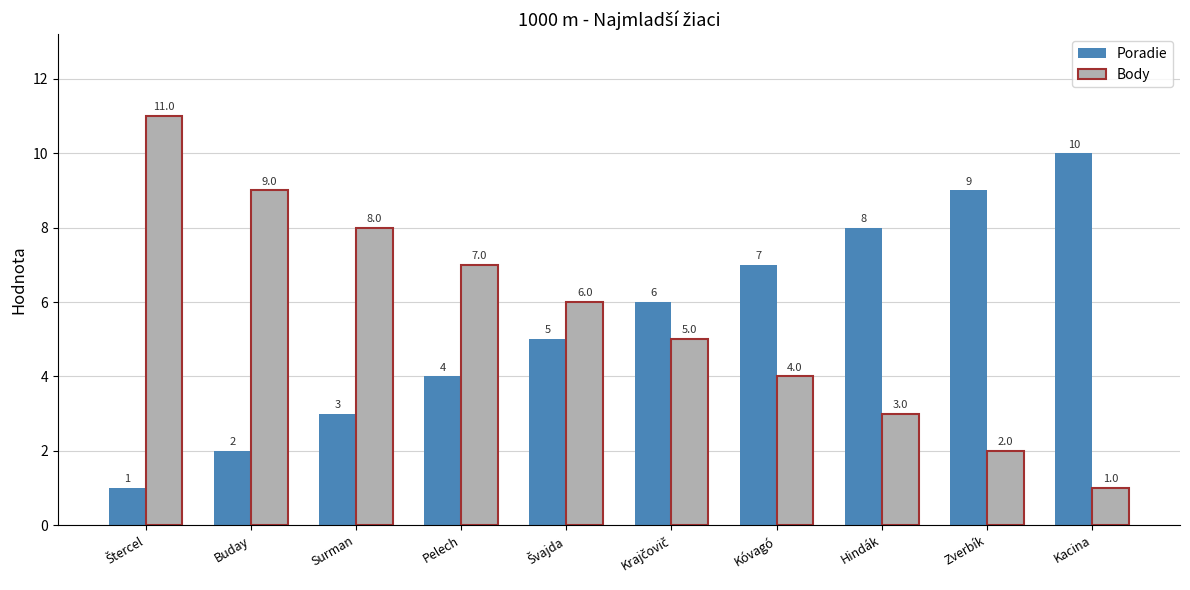

True or false: Body has a value of 5 at Surman.

False